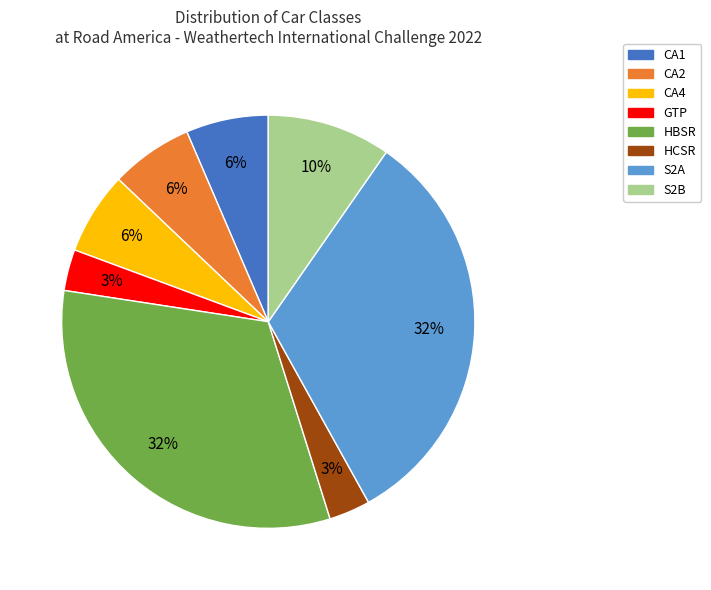

Does CA1 account for over 50% of the chart?

No